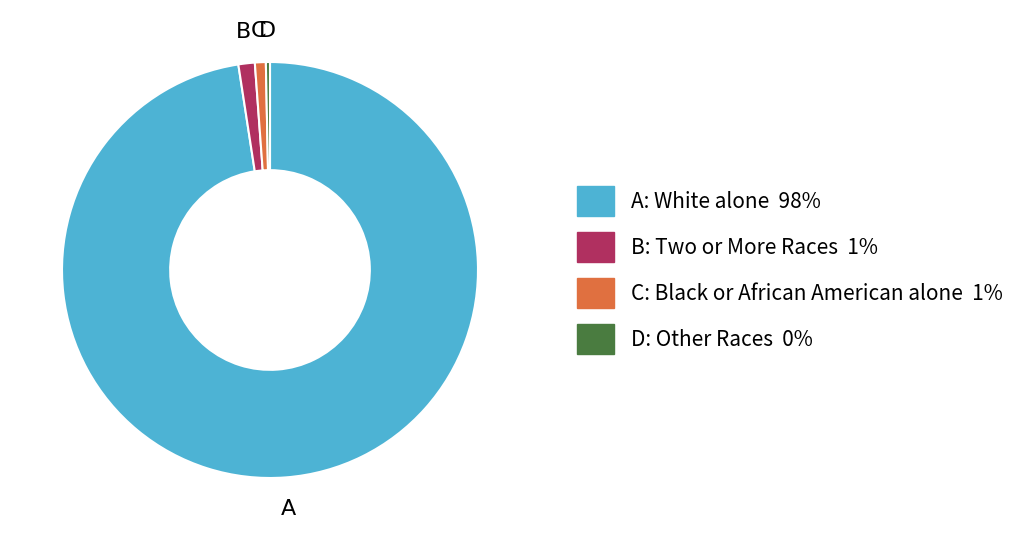

Is there a majority slice in this chart?

Yes